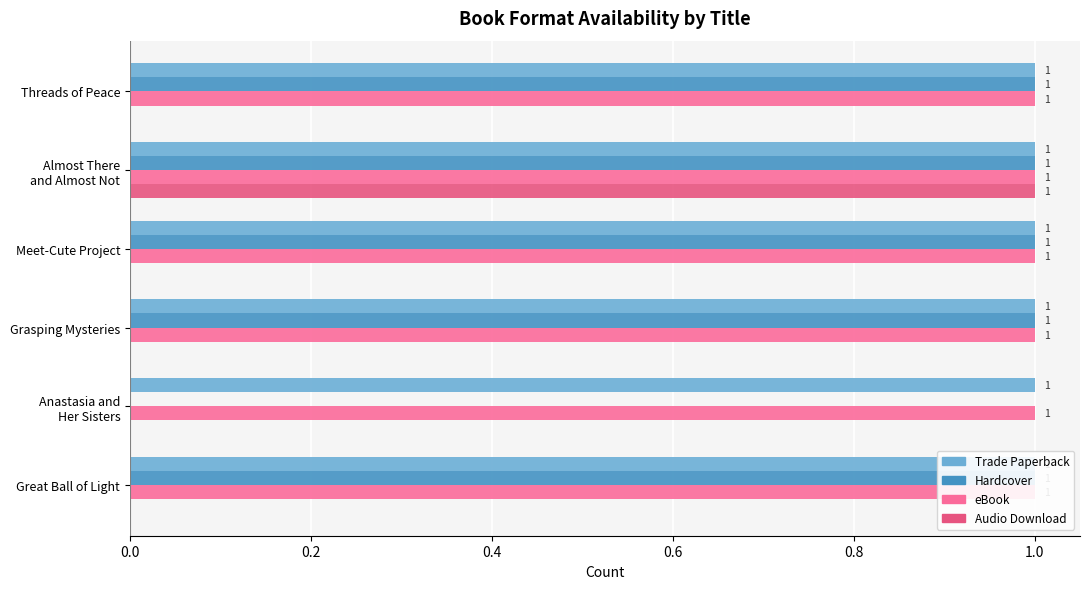

What is the difference between the maximum and minimum values in the Hardcover series?

1.0